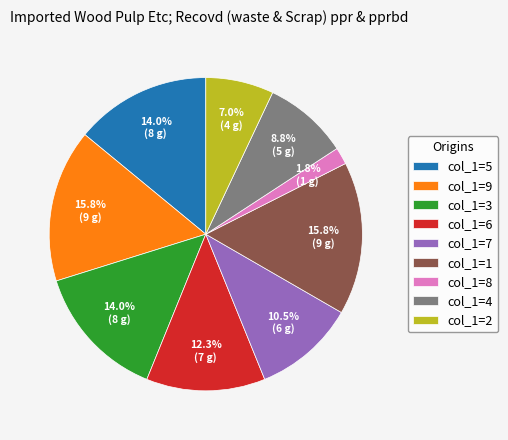

How many segments does this pie chart have?

9